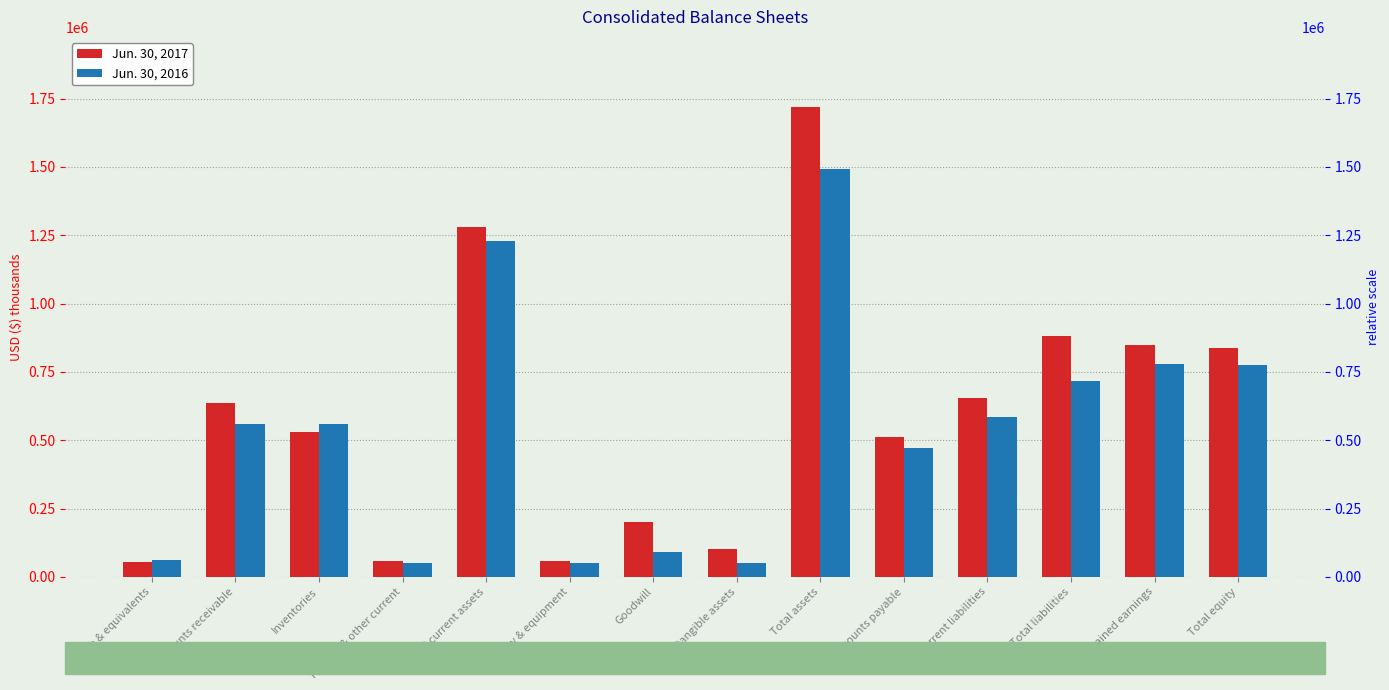

Read the Jun. 30, 2016 value at Total current liabilities, to the nearest 50.

585100